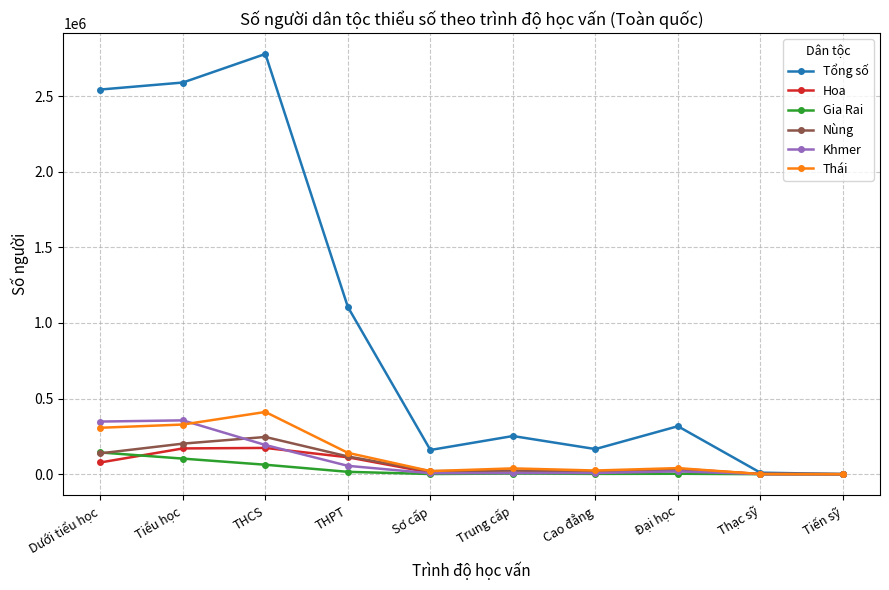

What position from the right is Trung cấp?

5